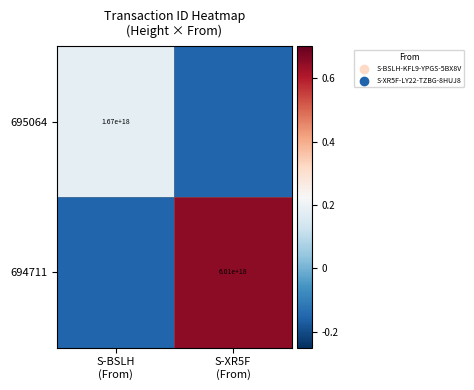

What is the approximate value of 694711 at S-BSLH (From)?

-0.1